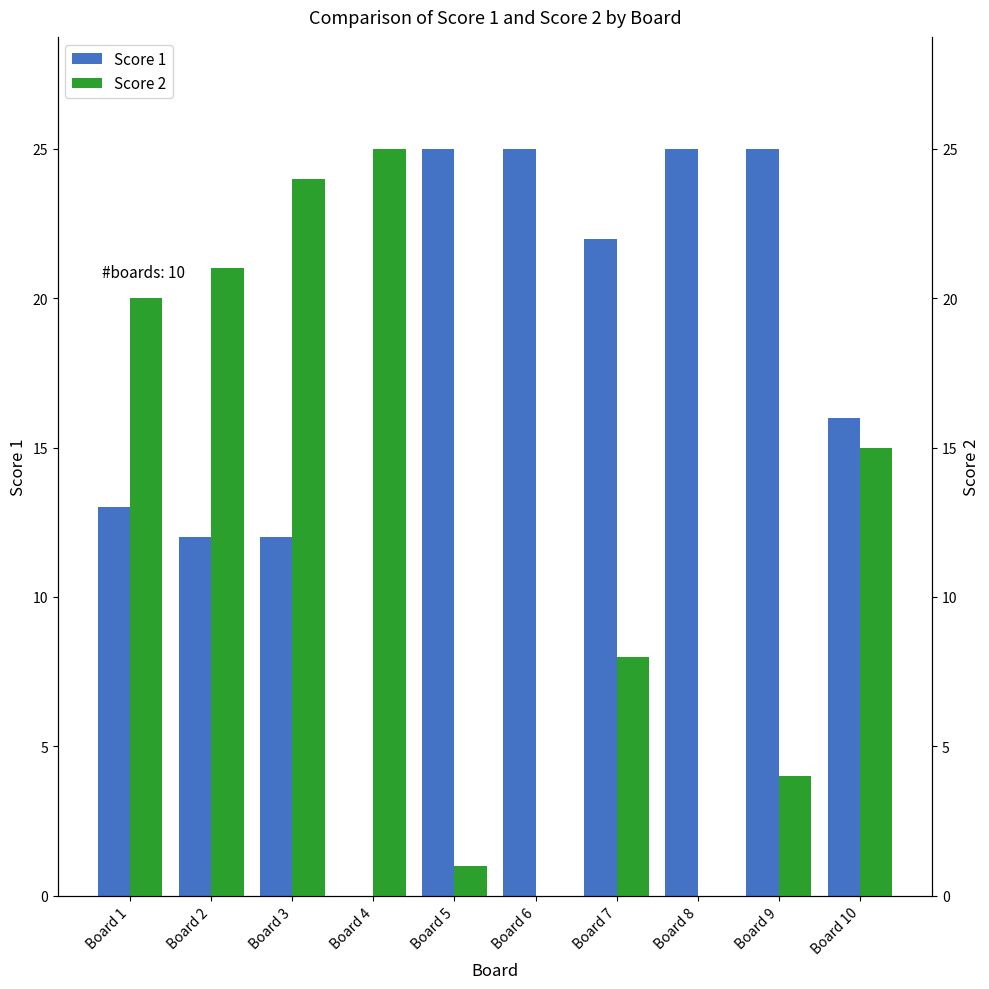

Reading left to right, what are all the values shown in this chart?

Score 1: Board 1=13	Board 2=12	Board 3=12	Board 4=0	Board 5=25	Board 6=25	Board 7=22	Board 8=25	Board 9=25	Board 10=16
Score 2: Board 1=20	Board 2=21	Board 3=24	Board 4=25	Board 5=1	Board 6=0	Board 7=8	Board 8=0	Board 9=4	Board 10=15